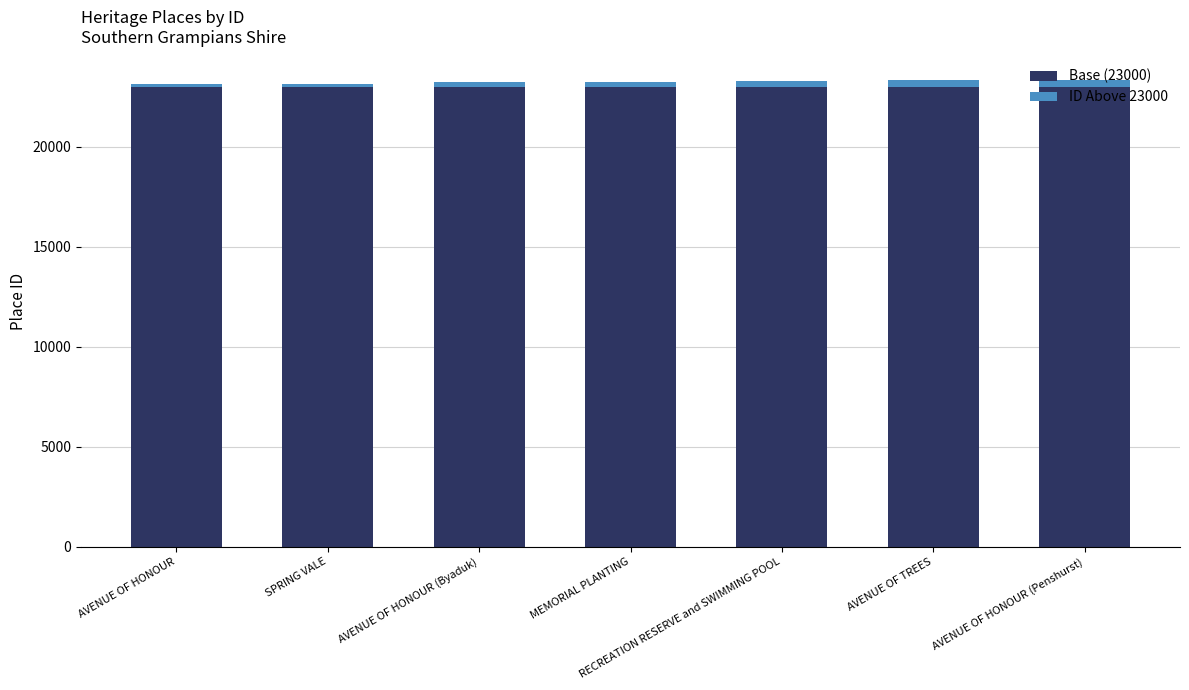

True or false: Base (23000) has a value of 23000 at MEMORIAL PLANTING.

True